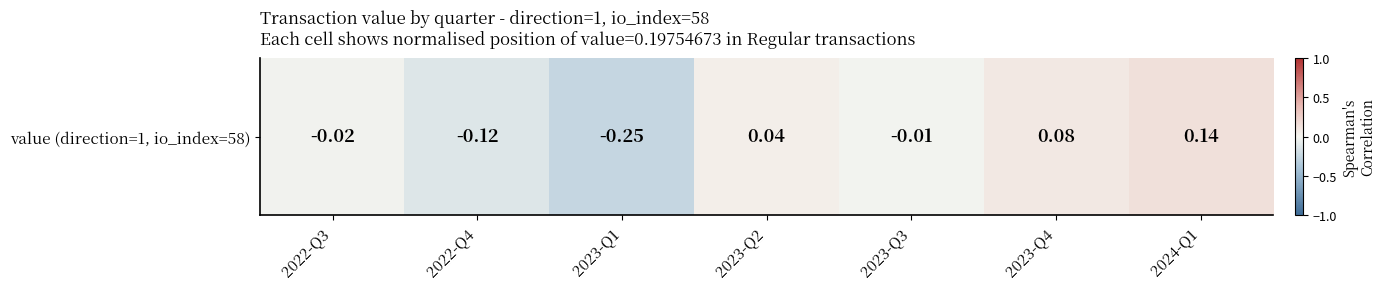

List the labels in order of value, largest first.

2024-Q1, 2023-Q4, 2023-Q2, 2023-Q3, 2022-Q3, 2022-Q4, 2023-Q1